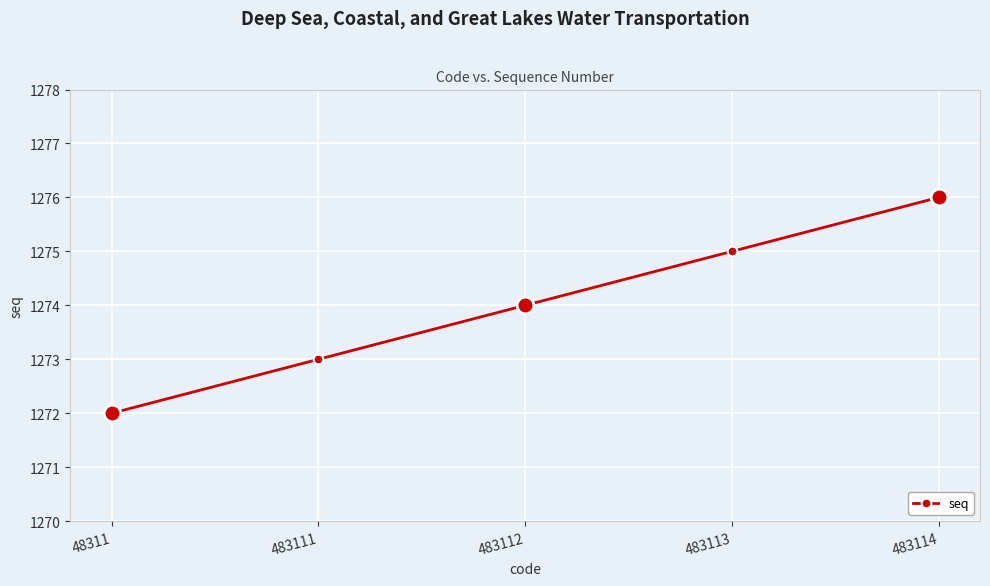

What is the ratio of the value at 483112 to the value at 483114?

1.0